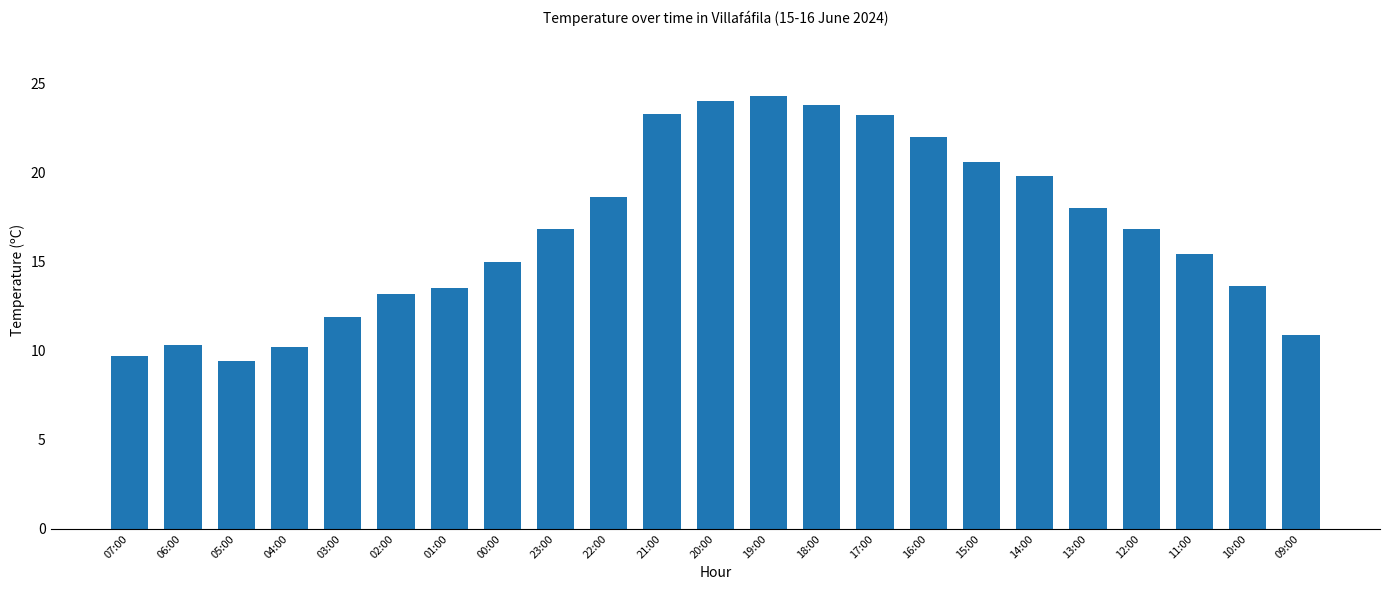

What is the sum of all values?

384.3